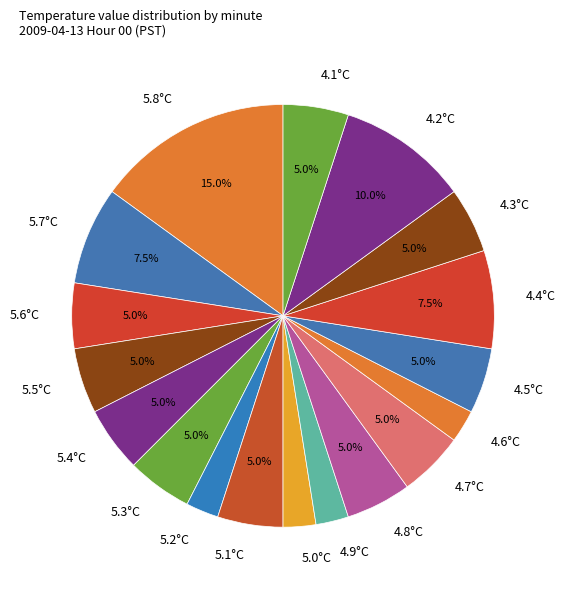

Does 4.8°C represent more than half of the total?

No